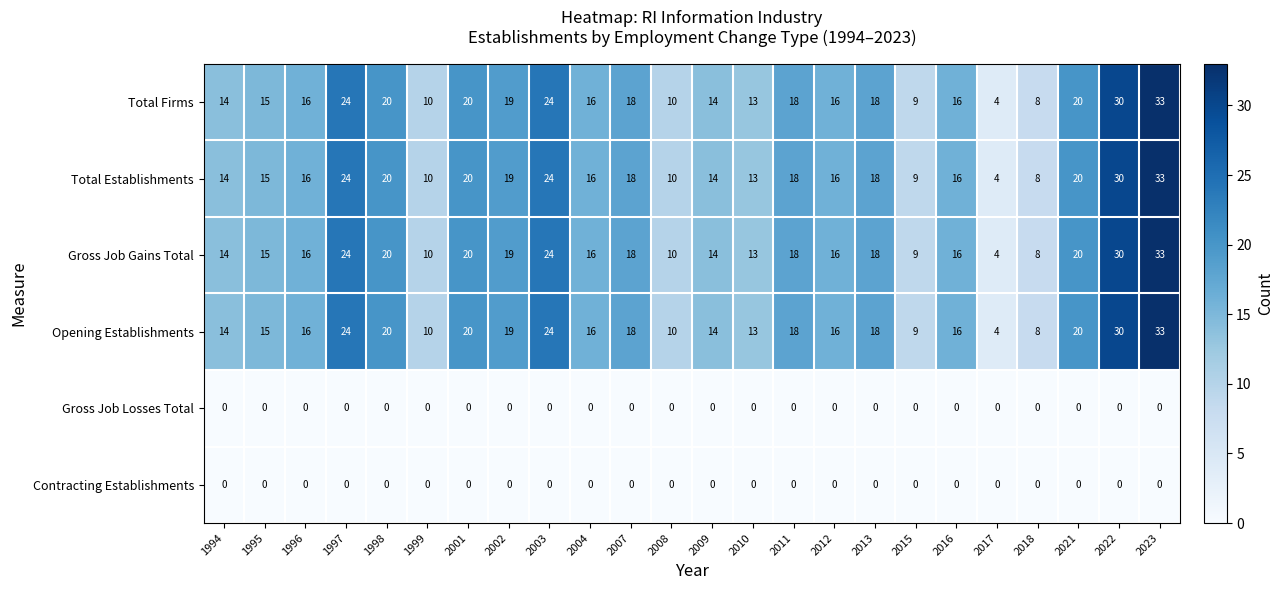

What is the greatest value displayed?

33